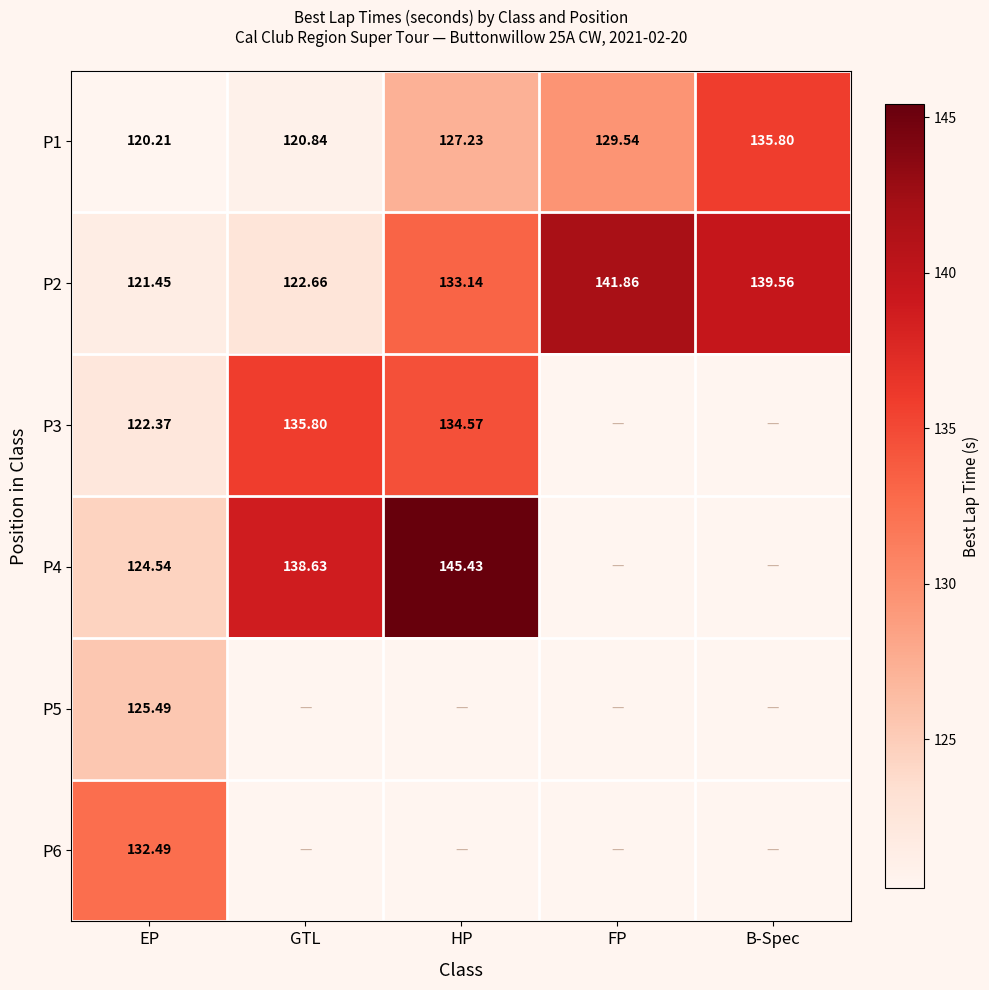

Where is P2 nearest to the value 131?

HP